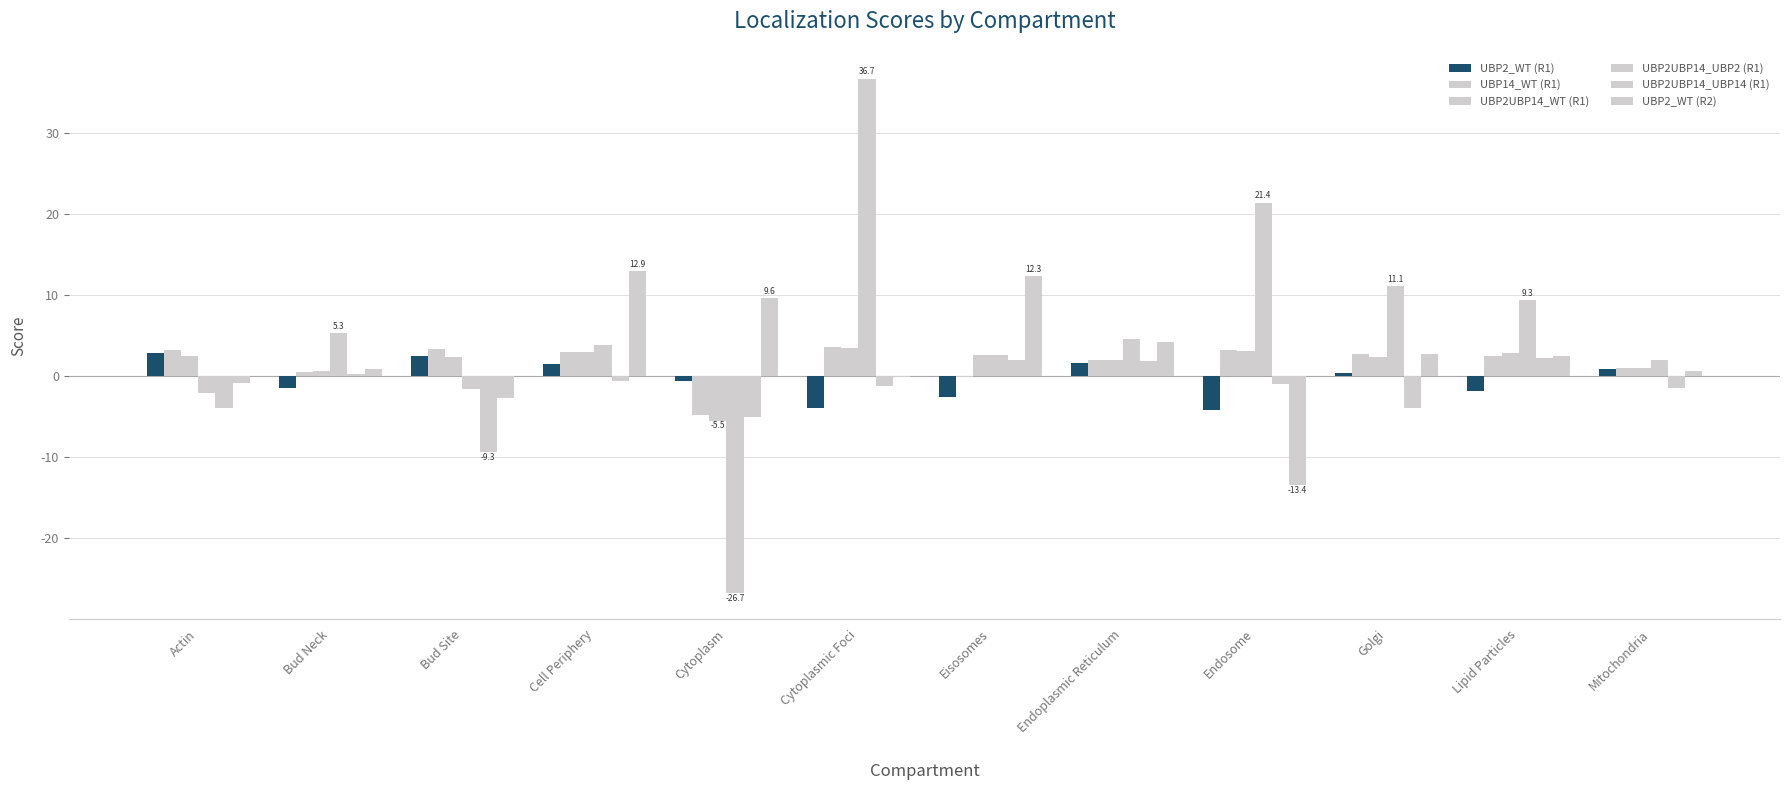

Is it true that UBP2UBP14_UBP2 (R1) equals 2.6 at Eisosomes?

True